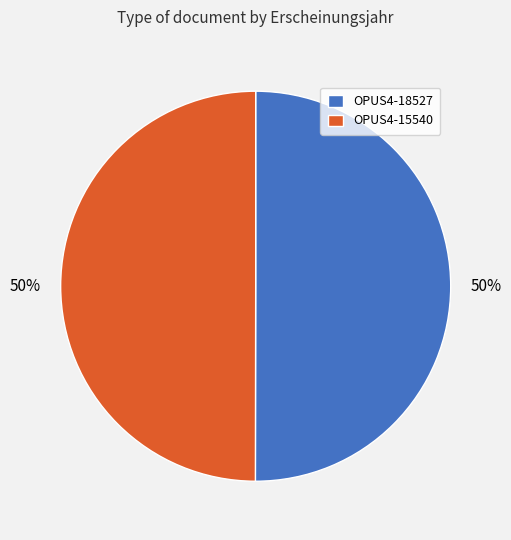

What is the ratio of the value at OPUS4-15540 to the value at OPUS4-18527?

1.0